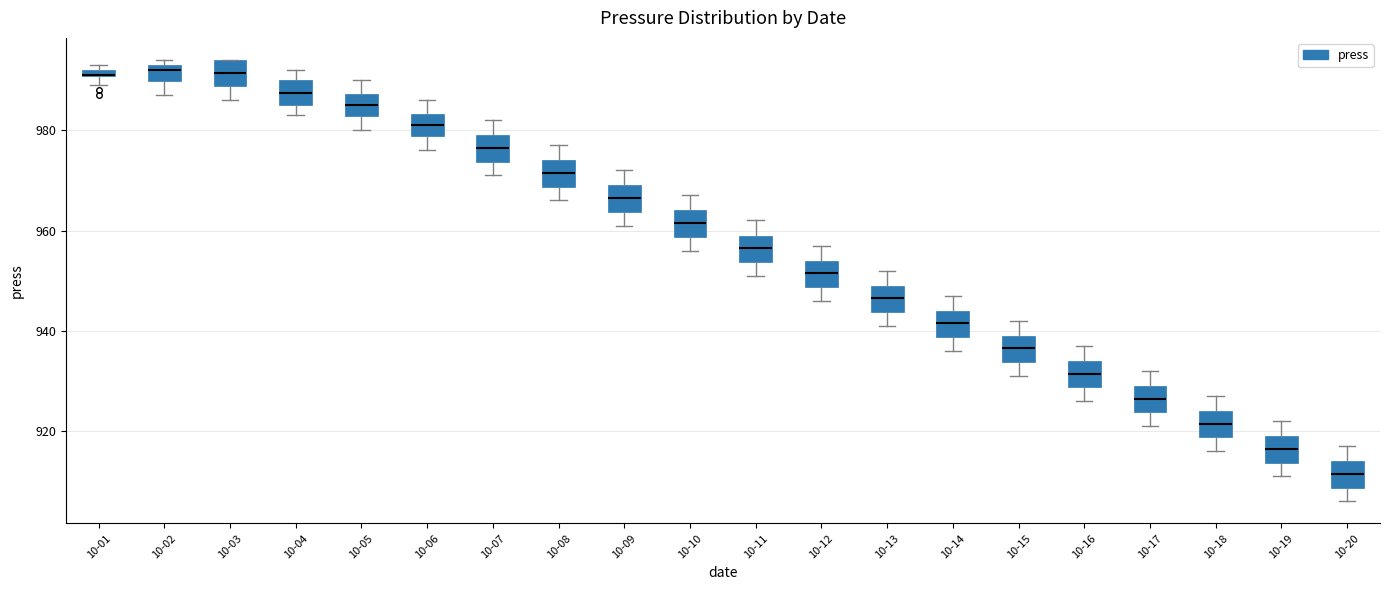

Where is the lower edge of the box for 10-08 on the y-axis? The values are not printed on the chart, so give them approximately, as read against the axis.

968